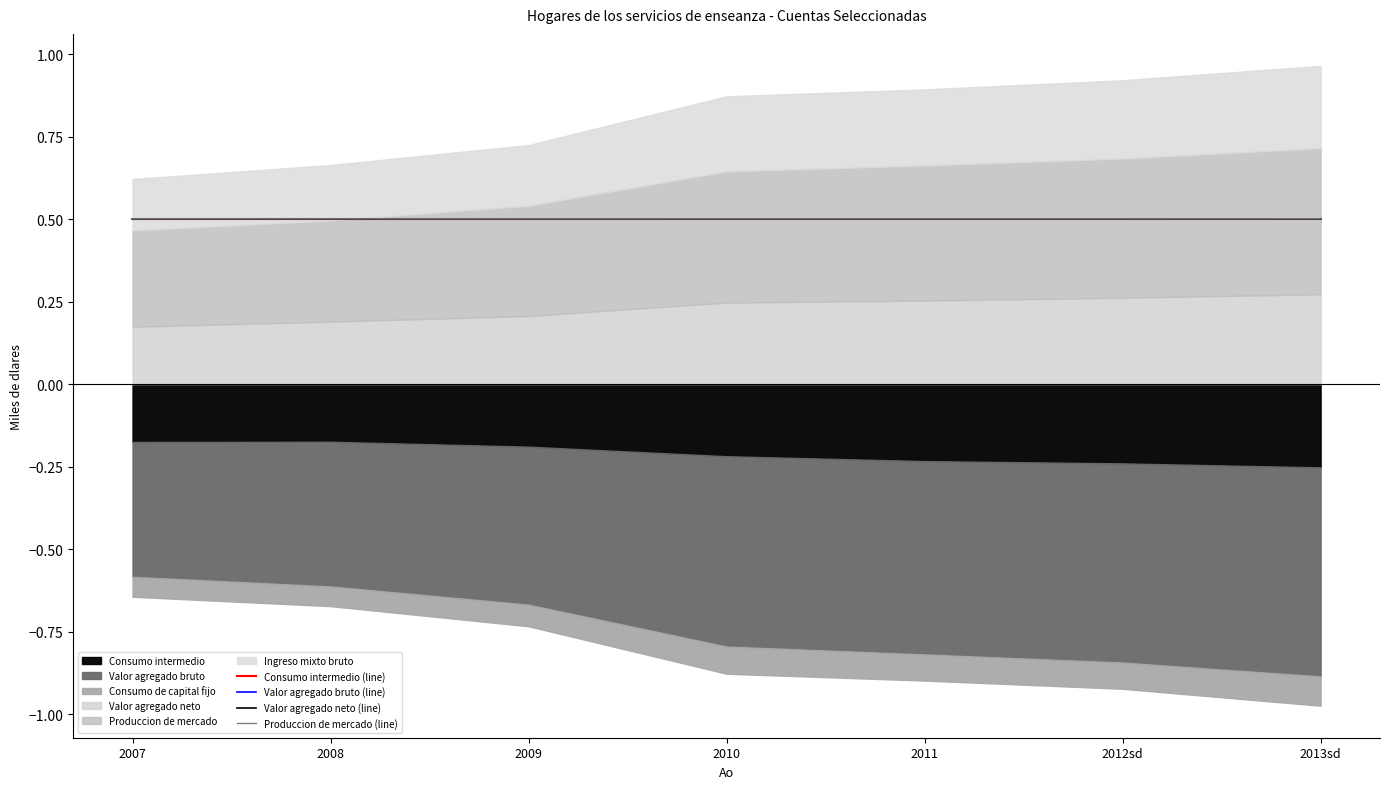

Where is Produccion de mercado (line) nearest to the value 0?

2007